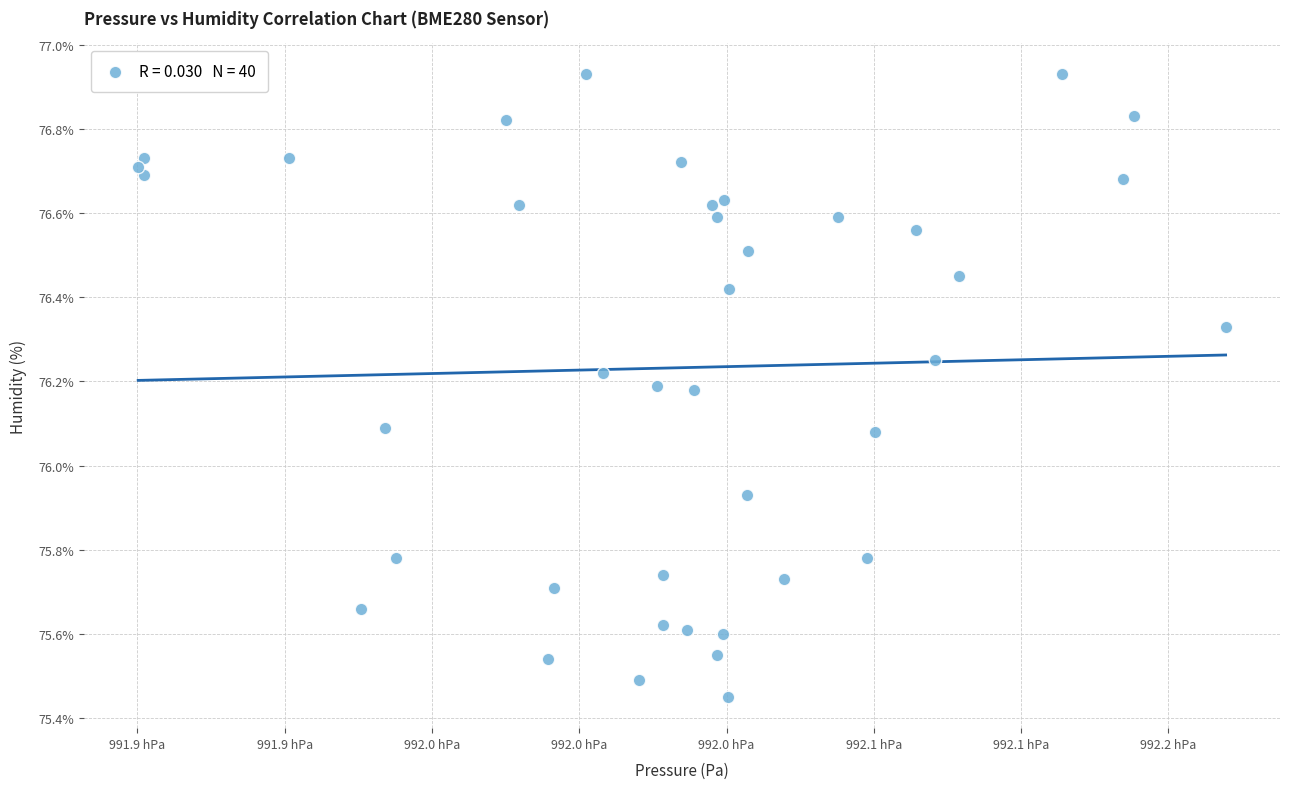

What is the range of X values (max minus min)?

36.9